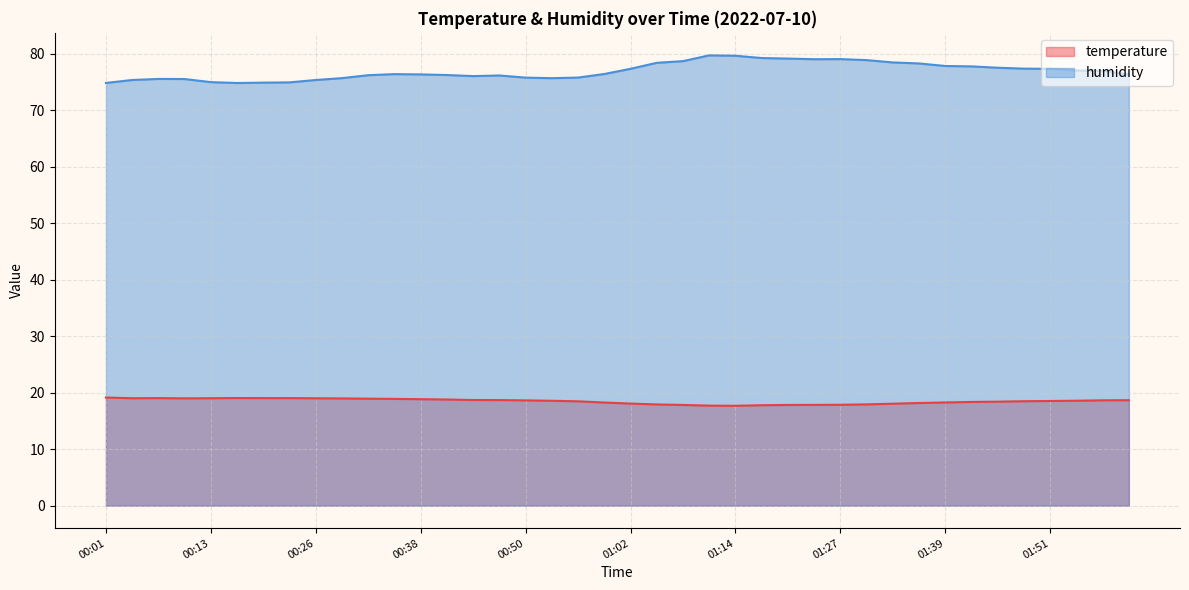

How many lines are shown in the chart?

2